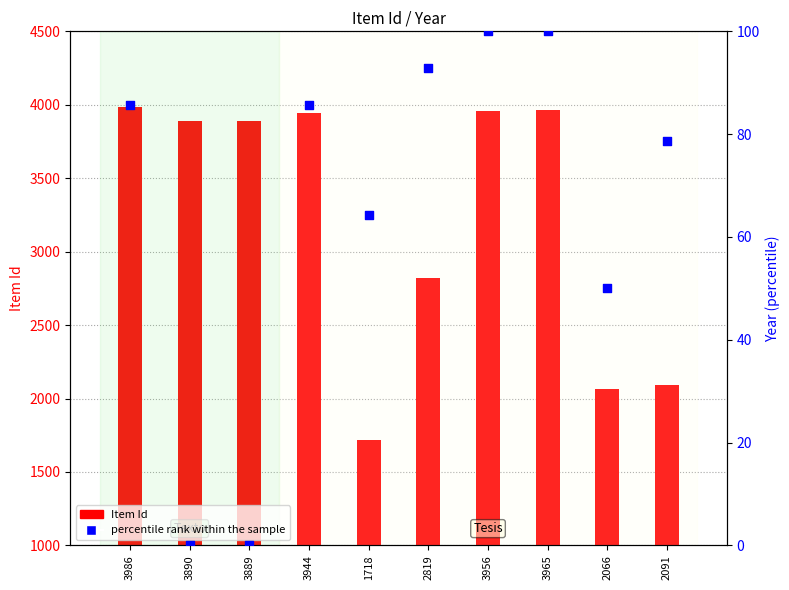

What are all the series names shown in the legend?

Item Id, percentile rank within the sample